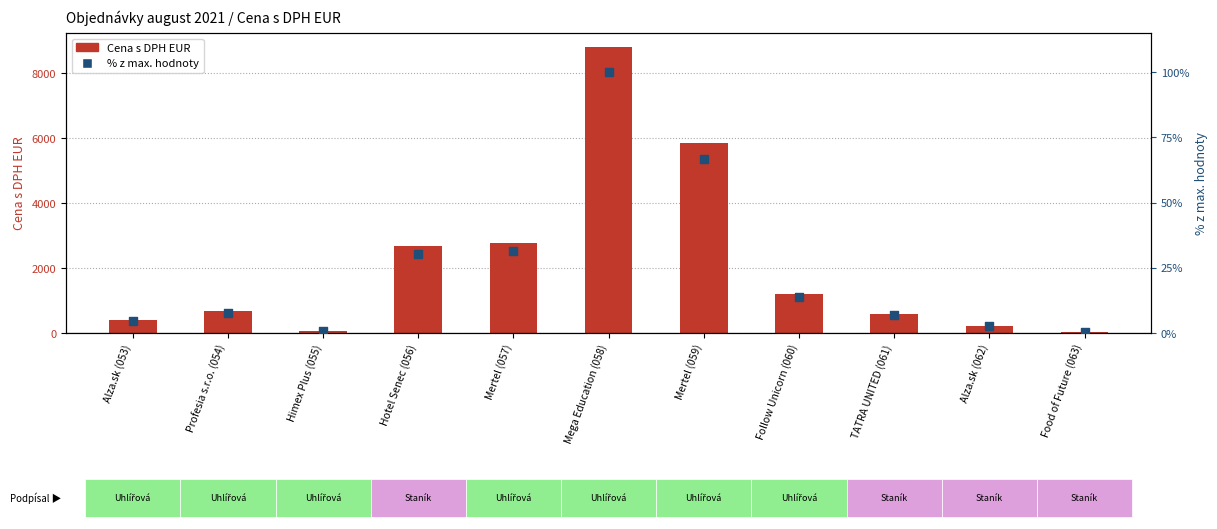

Is the value of Cena s DPH EUR at Food of Future (063) greater than the value of % z max. hodnoty at Mega Education (058)?

No